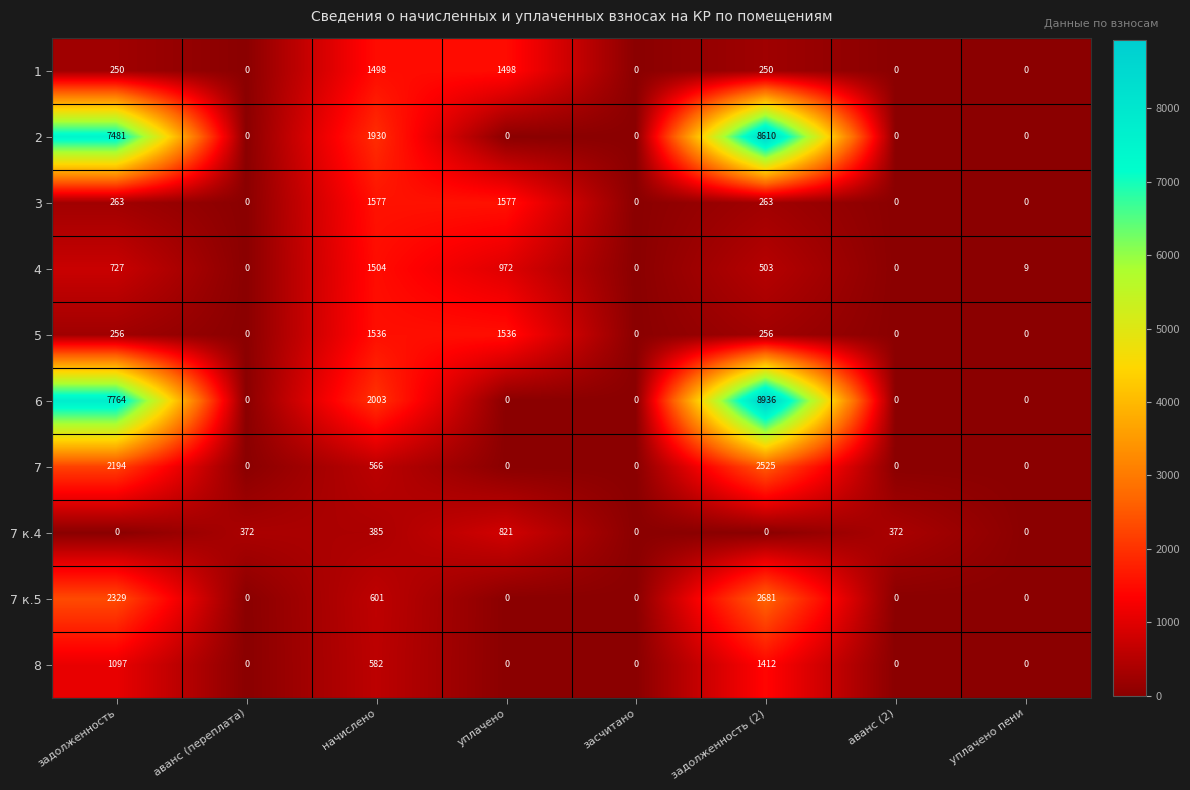

How many distinct data groups are displayed?

10